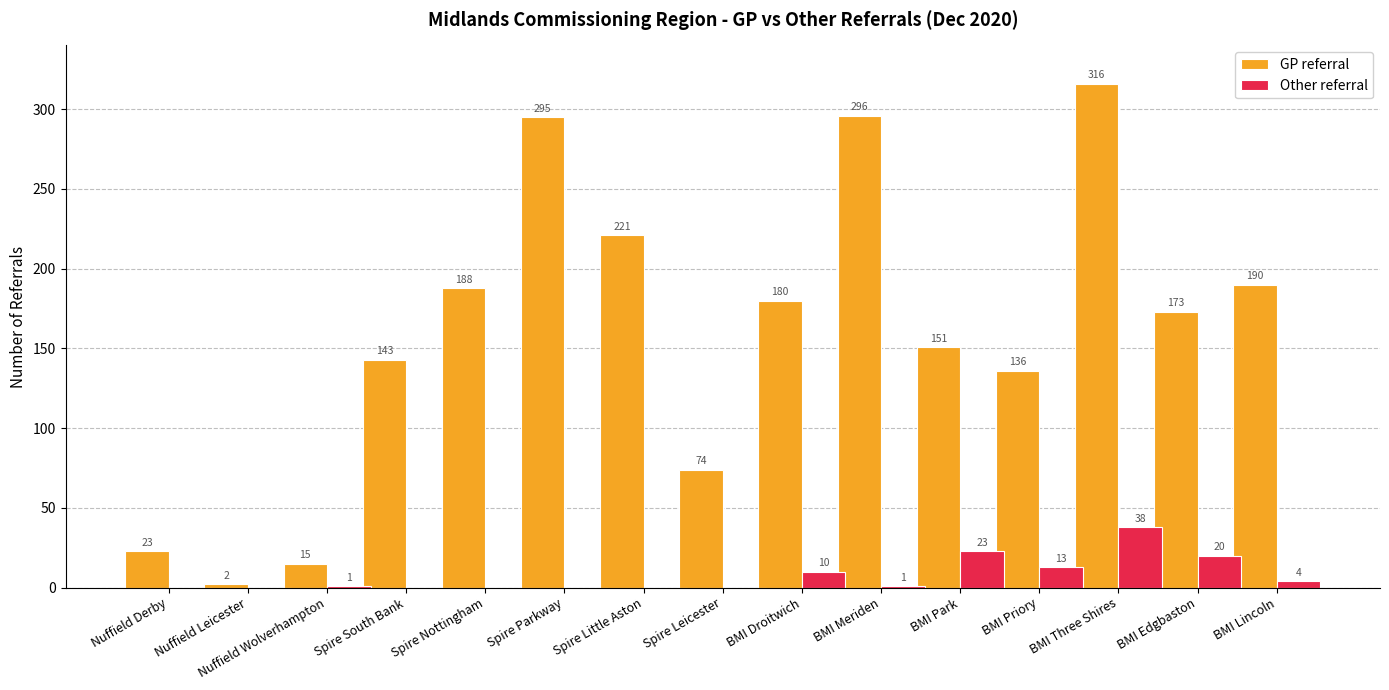

What is the maximum value shown in the chart?

316